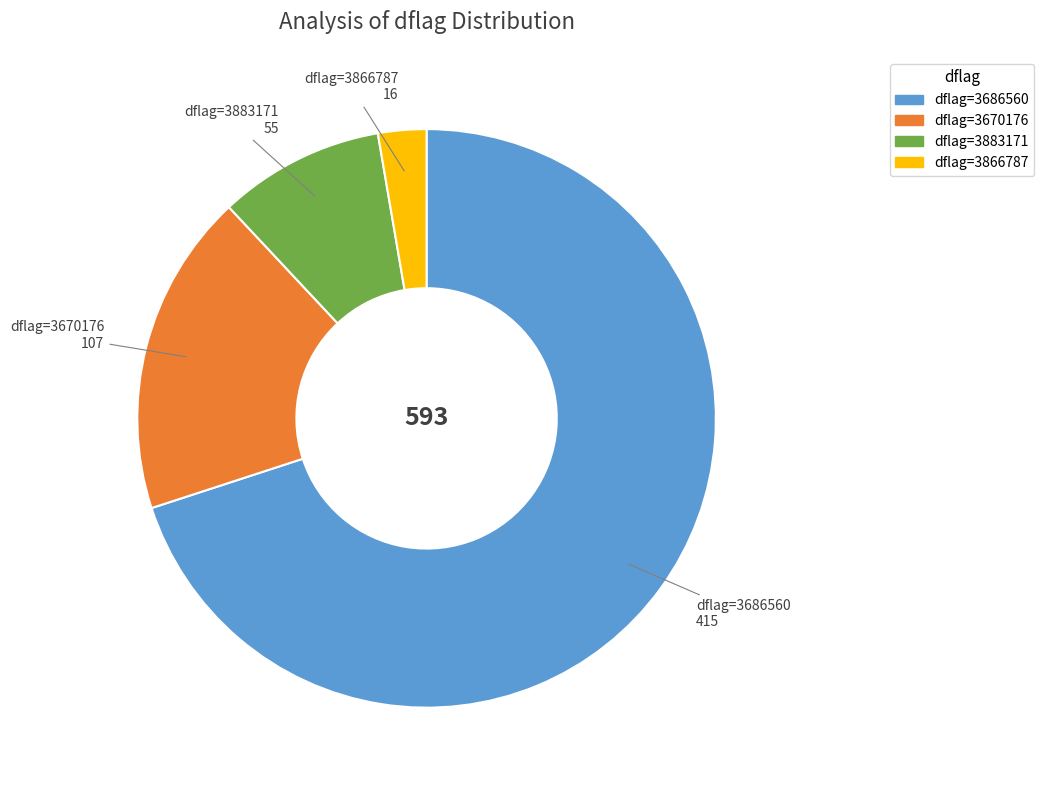

Count the number of slices in the pie.

4